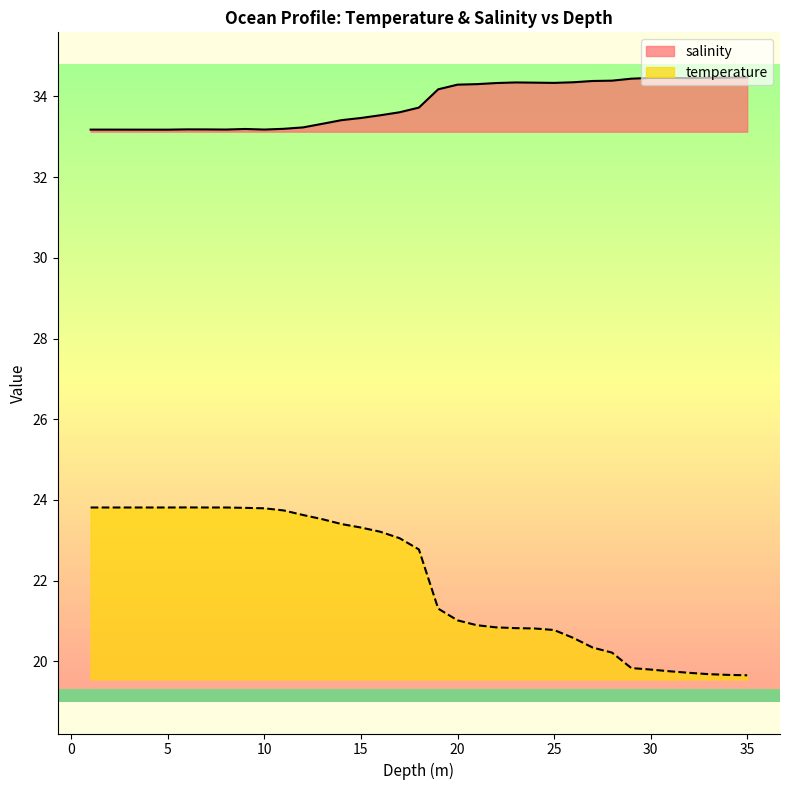

At how many categories does at least one series exceed 32?

35